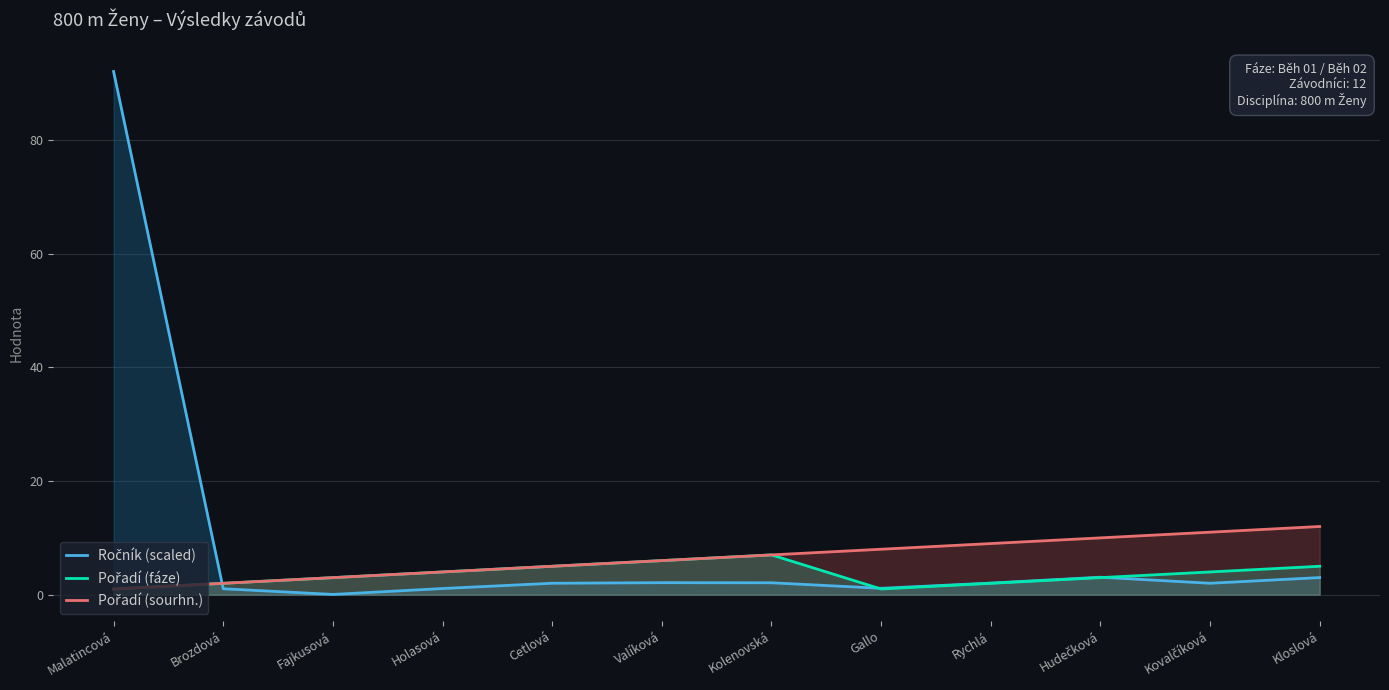

Rank the categories by Ročník (scaled) value from lowest to highest.

Fajkusová, Brozdová, Holasová, Gallo, Kovalčíková, Cetlová, Rychlá, Kolenovská, Valíková, Kloslová, Hudečková, Malatincová